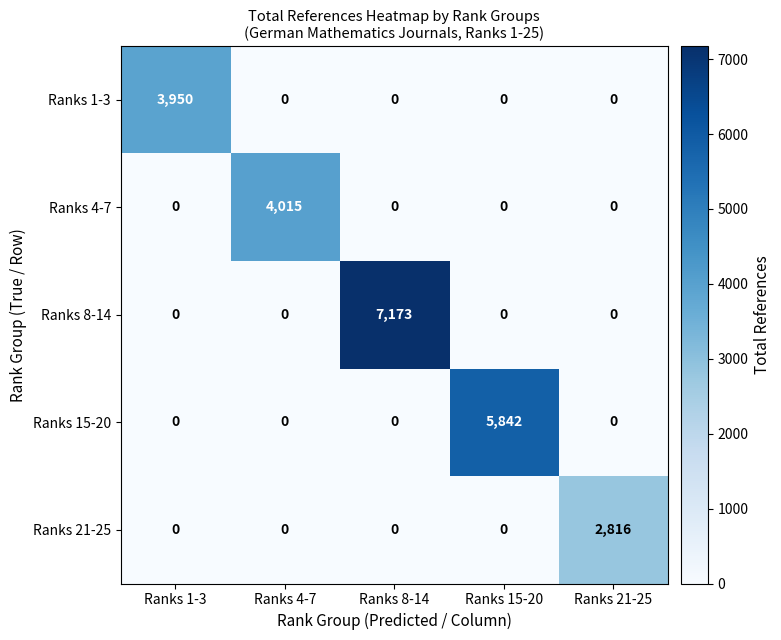

Between Ranks 1-3 and Ranks 8-14, which series saw the biggest shift?

Ranks 8-14